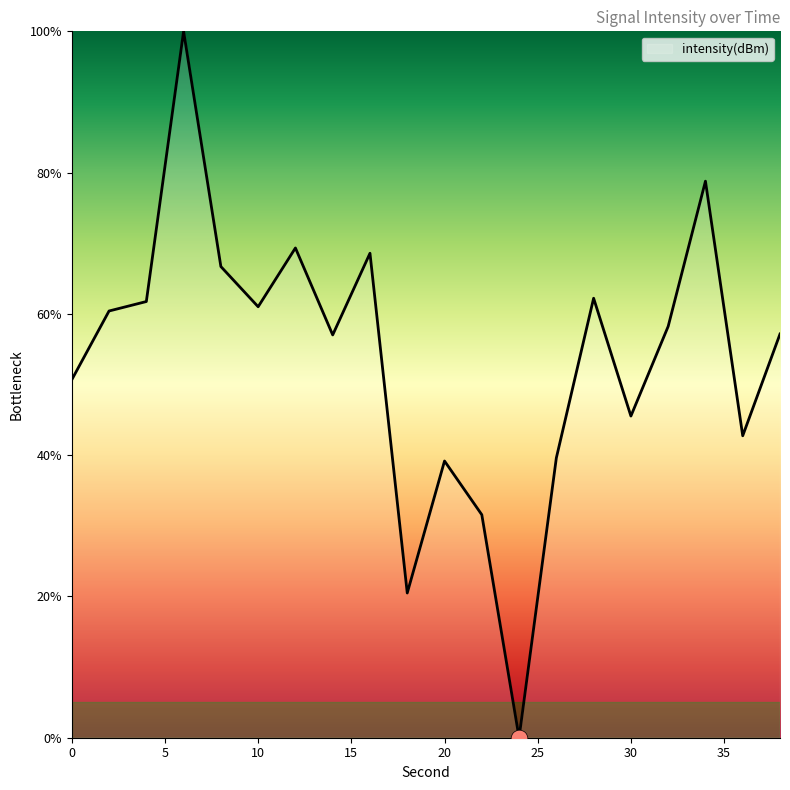

What is the sum of all values?

1071.0